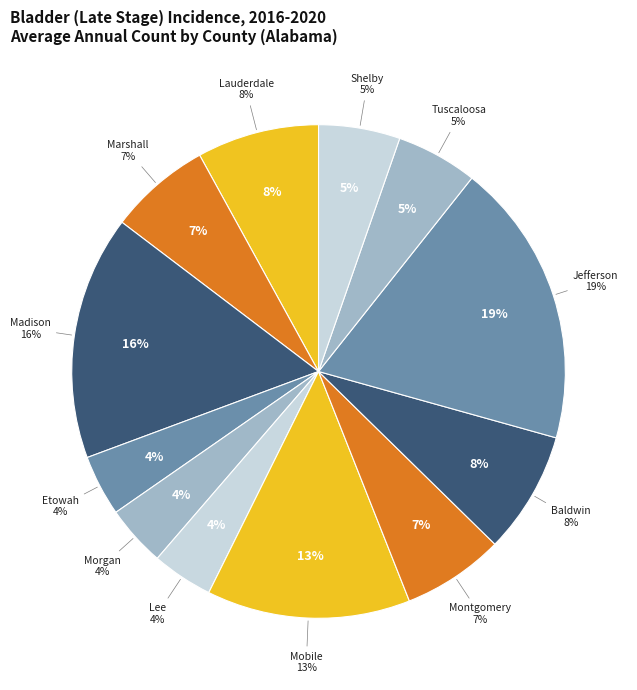

The Shelby County slice represents 5% of the pie. True or false?

True